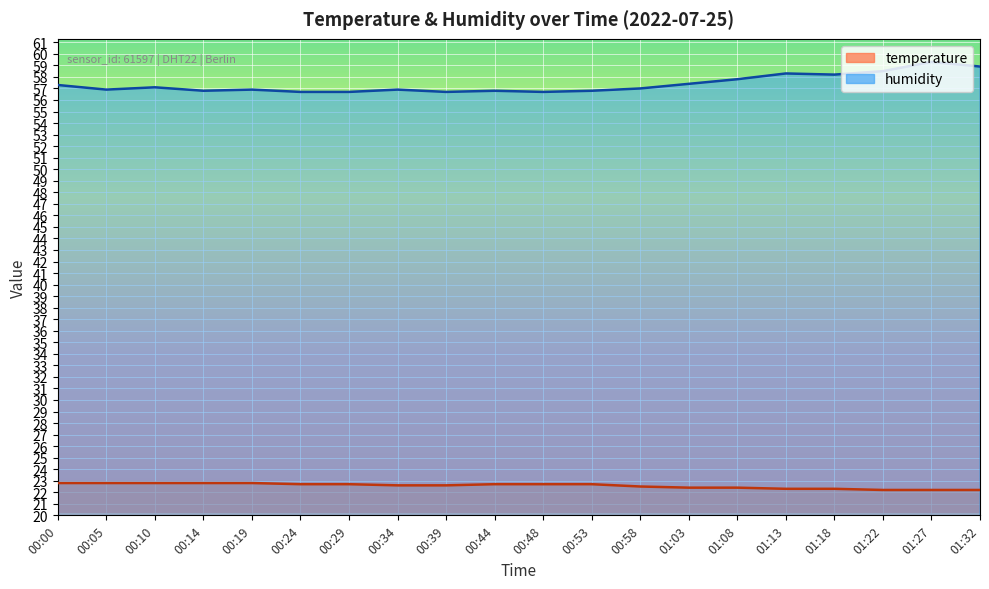

True or false: humidity and temperature intersect in this chart.

False